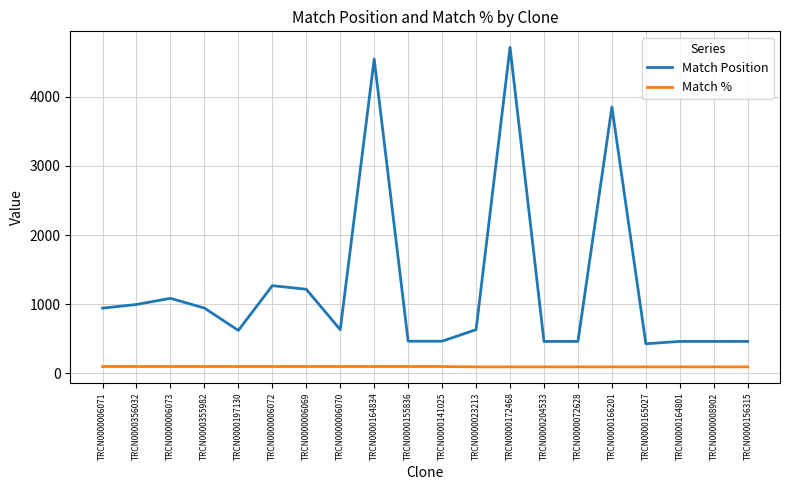

The Match Position series shows 2900 at TRCN0000172468. True or false?

False